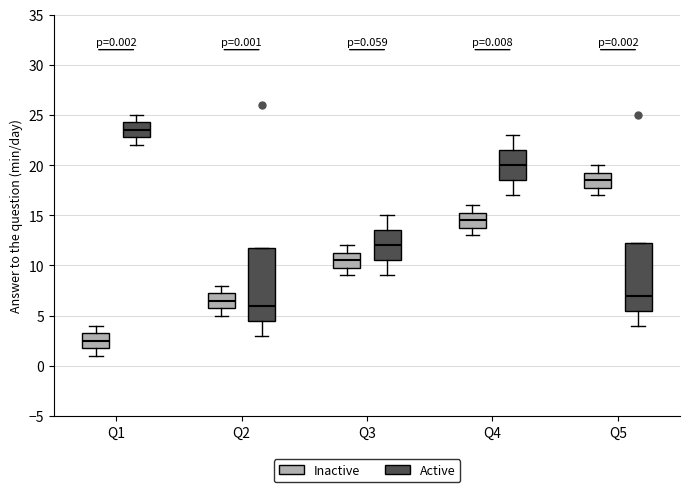

Which box's median line is the lowest?

Q1 (Inactive)